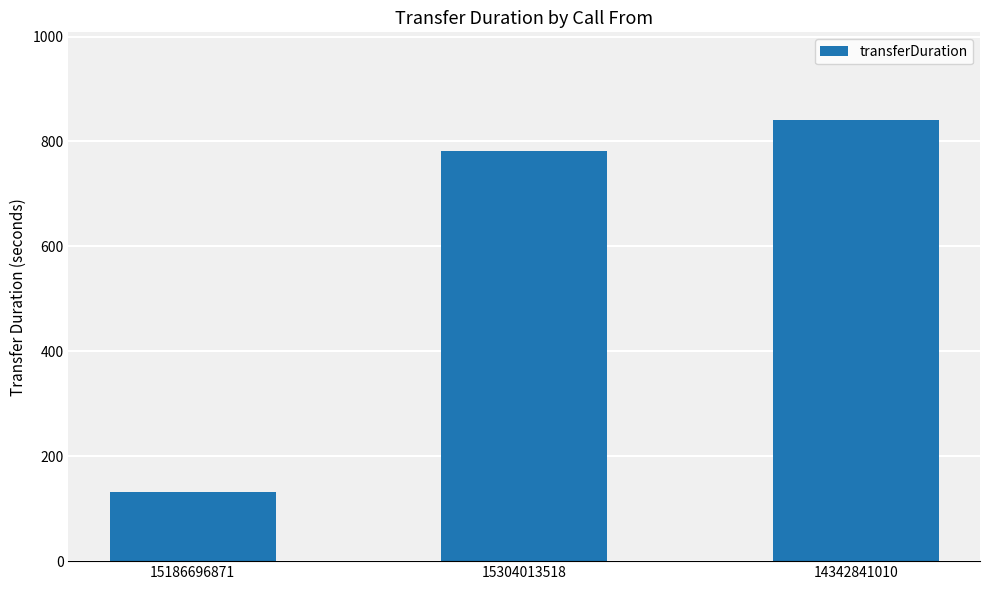

Which has a higher value, 14342841010 or 15186696871?

14342841010